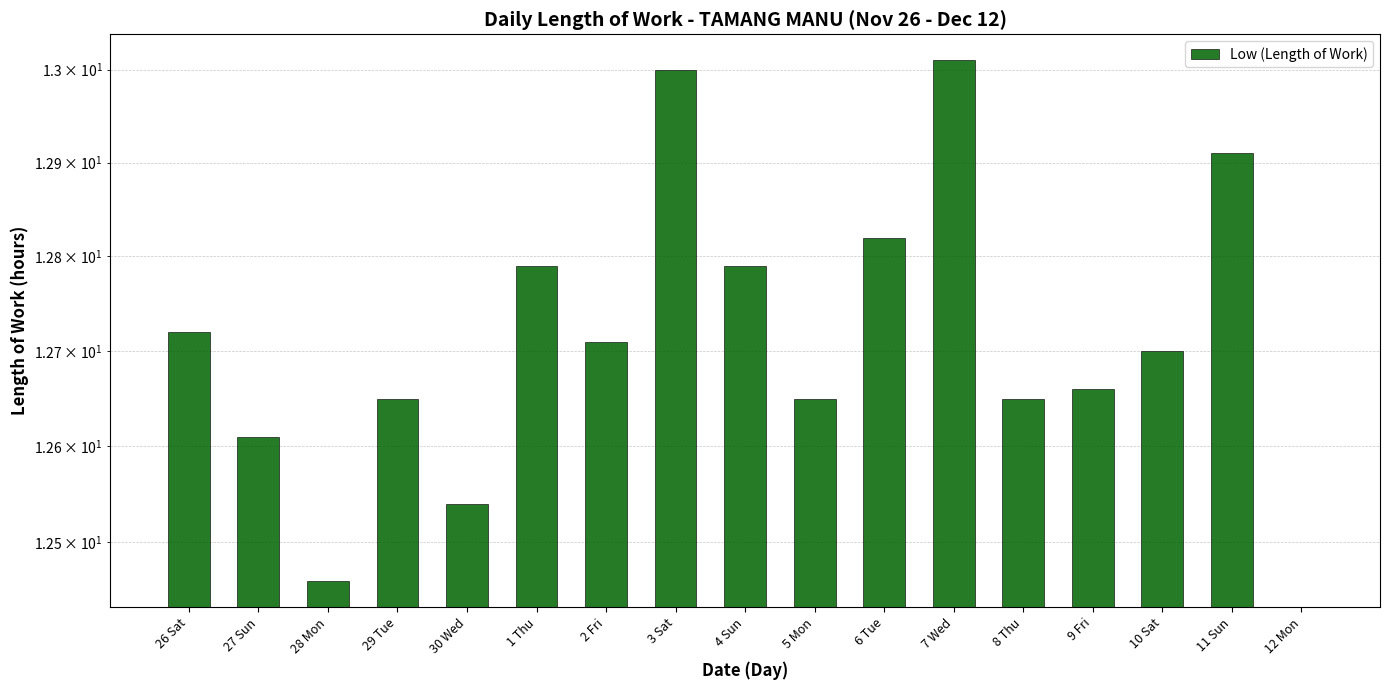

Reading left to right, what are all the values shown in this chart?

12.7	12.6	12.5	12.7	12.5	12.8	12.7	13.0	12.8	12.7	12.8	13.0	12.7	12.7	12.7	12.9	0.0